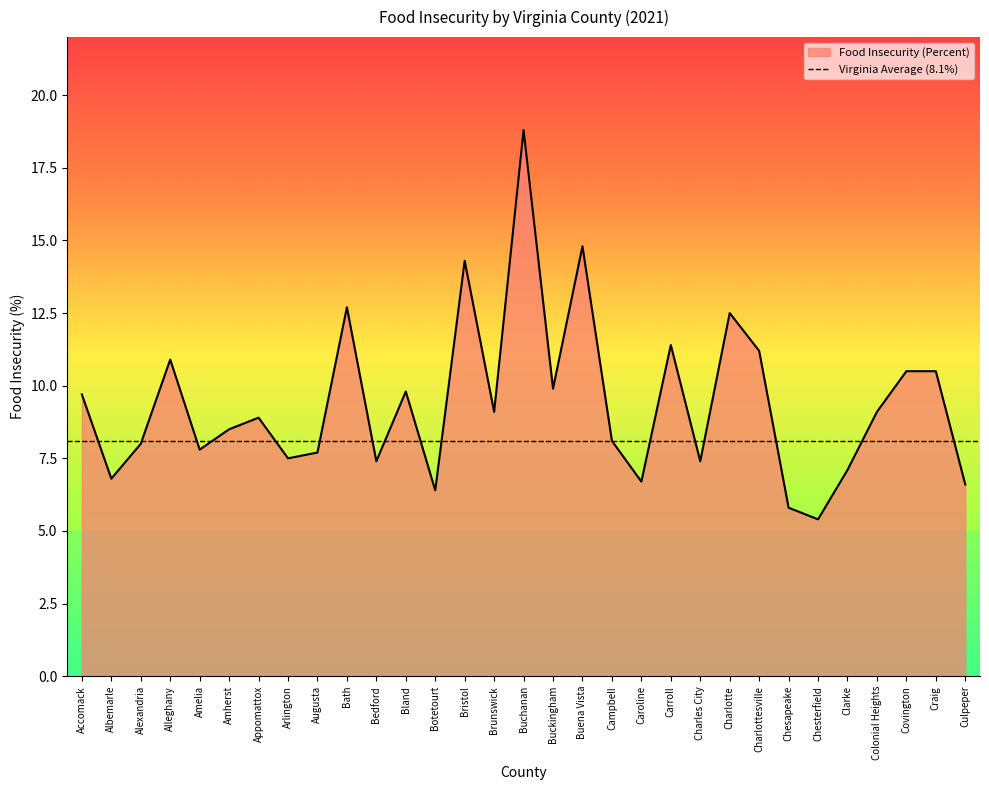

How many data points are less than 8?

12